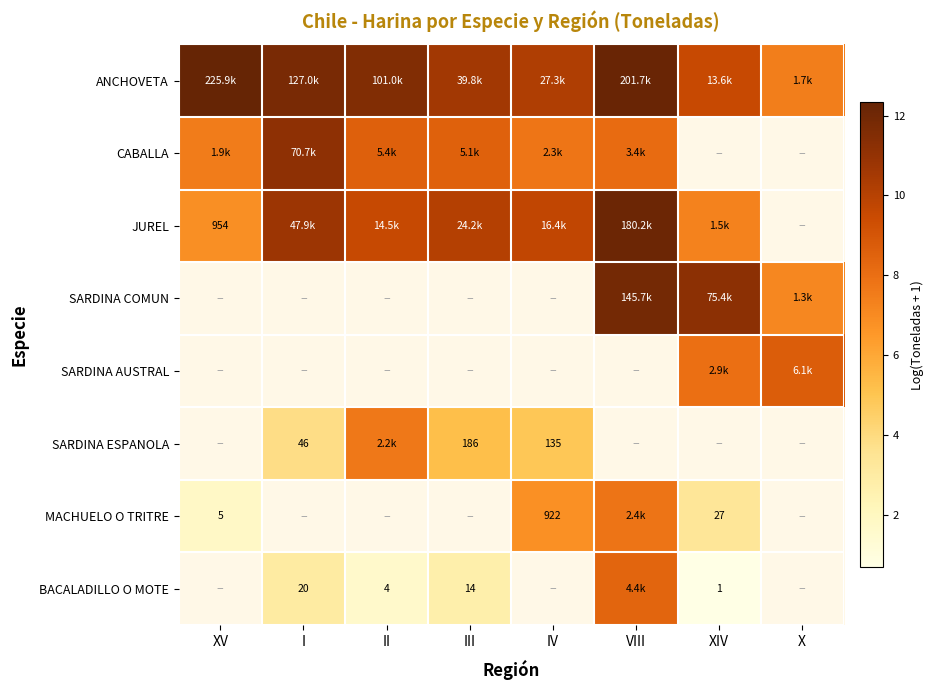

Count the BACALADILLO O MOTE values in the range 0 to 8.

4